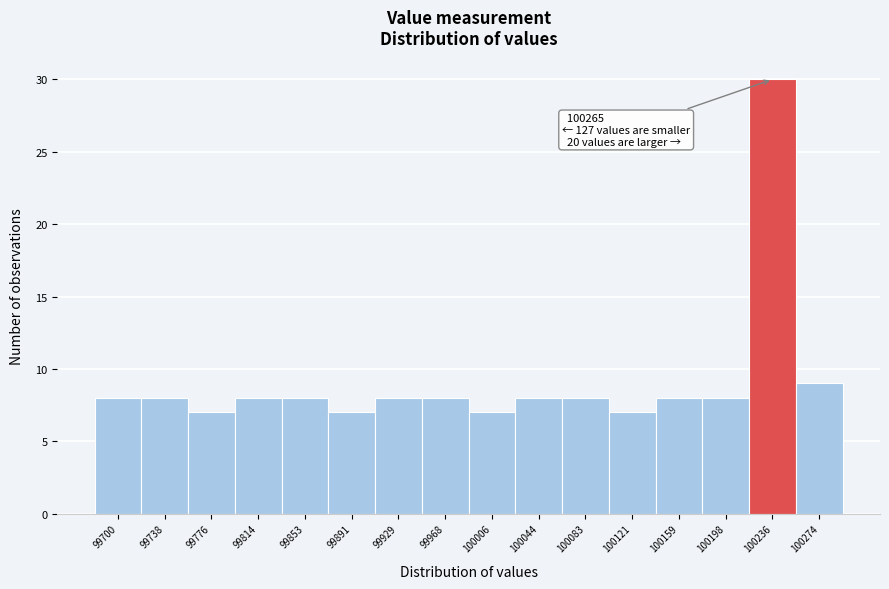

Reading left to right, transcribe all the data shown in this chart.

99700=8	99738=8	99776=7	99814=8	99853=8	99891=7	99929=8	99968=8	100006=7	100044=8	100083=8	100121=7	100159=8	100198=8	100236=30	100274=9